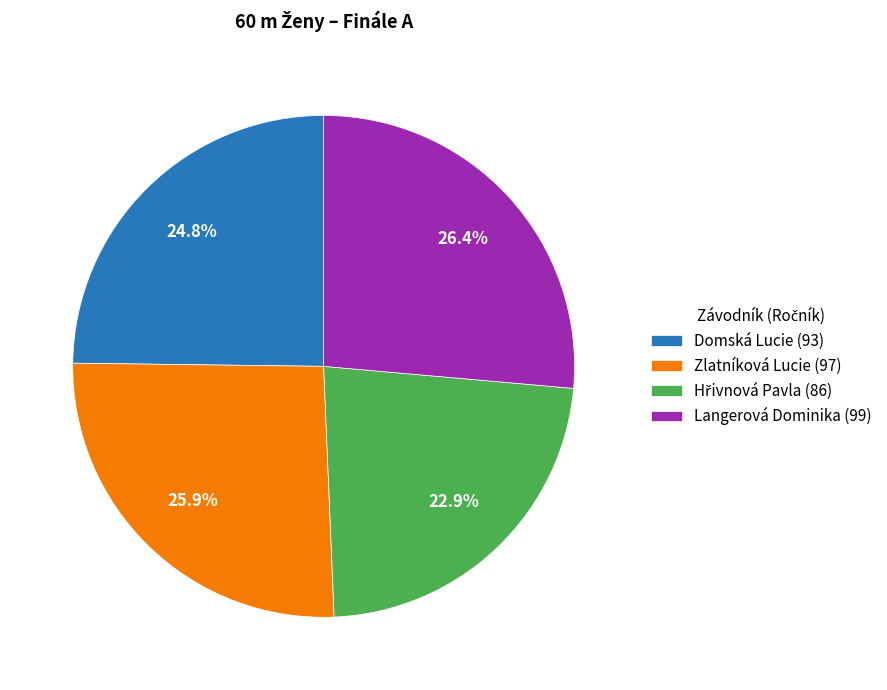

True or false: Zlatníková Lucie accounts for 26% of the total.

True